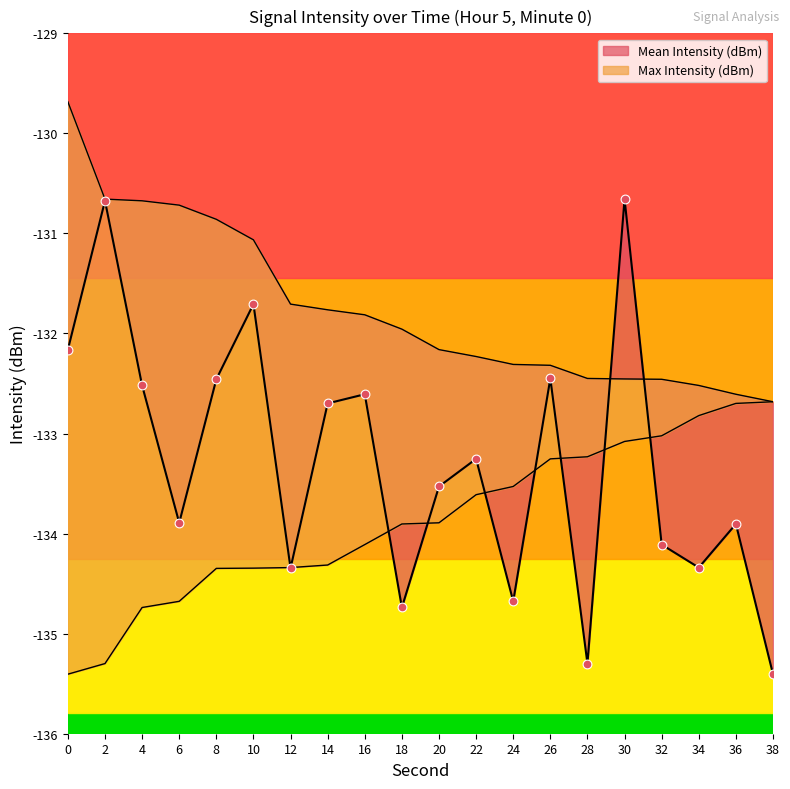

Which series reaches the maximum Y coordinate?

Max Intensity (dBm)